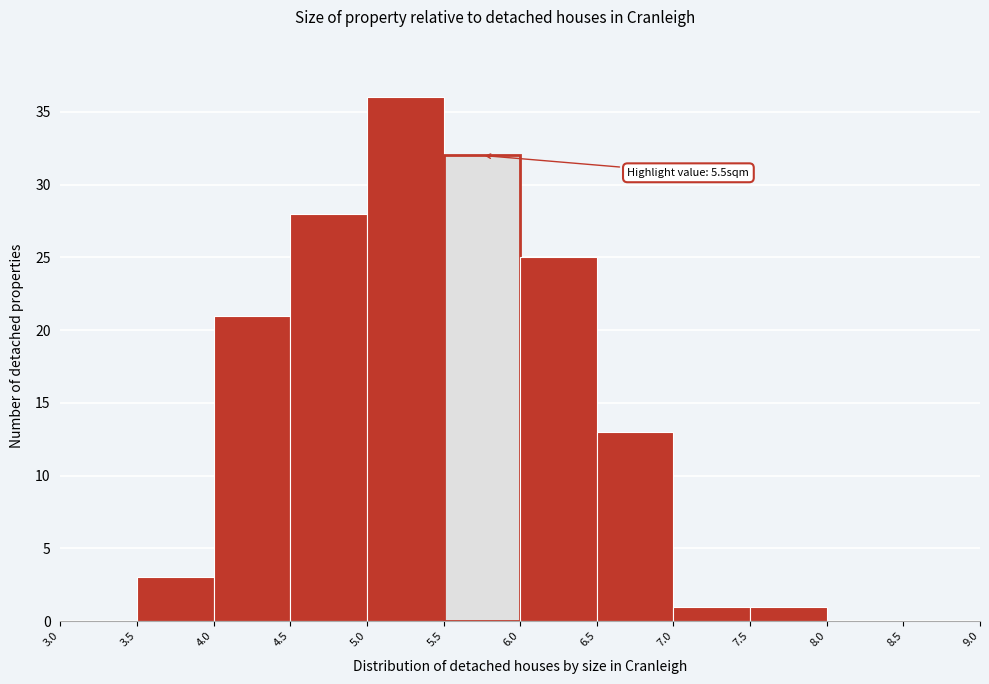

Over which range of the x-axis is the bar tallest?

5.0 to 5.5